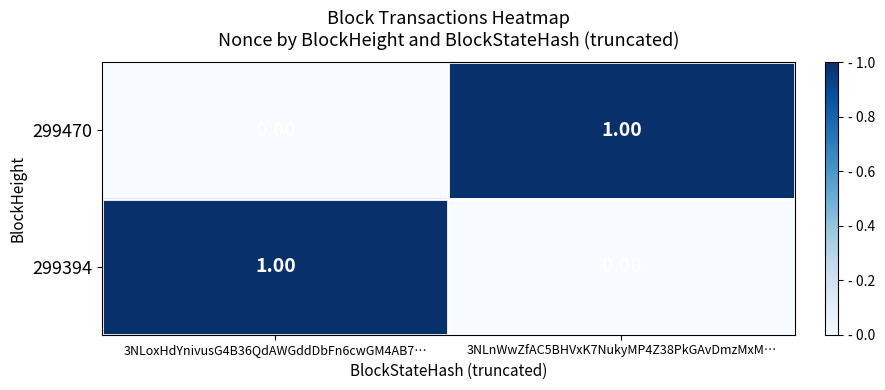

Is the value of 299470 at 3NLnWwZfAC5BHVxK7NukyMP4Z38PkGAvDmzMxM… greater than the value of 299394 at 3NLnWwZfAC5BHVxK7NukyMP4Z38PkGAvDmzMxM…?

Yes